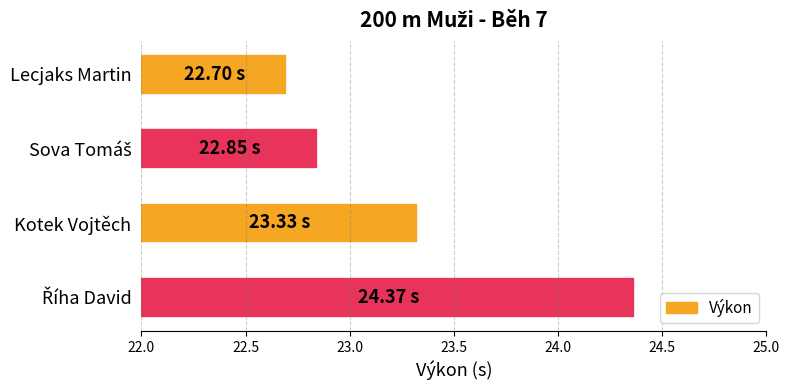

How many values are between 22 and 24?

3